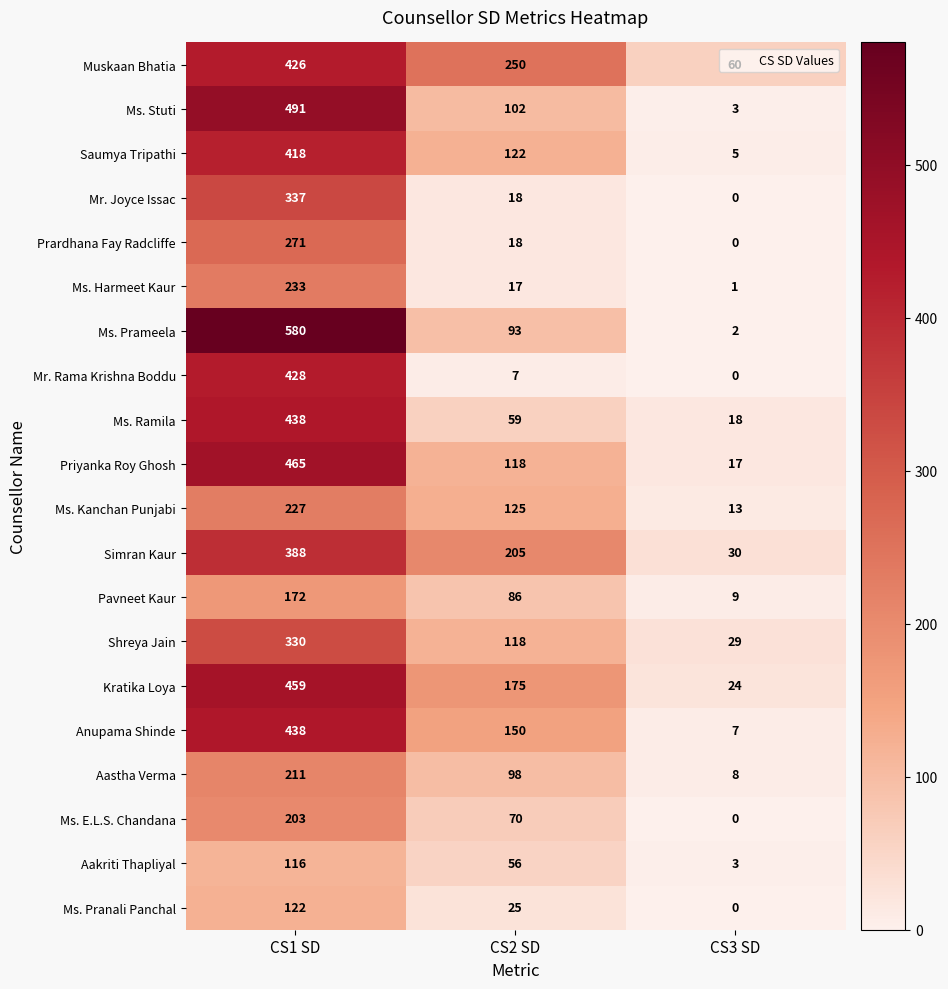

The value of Prardhana Fay Radcliffe at CS1 SD is 271. True or false?

True